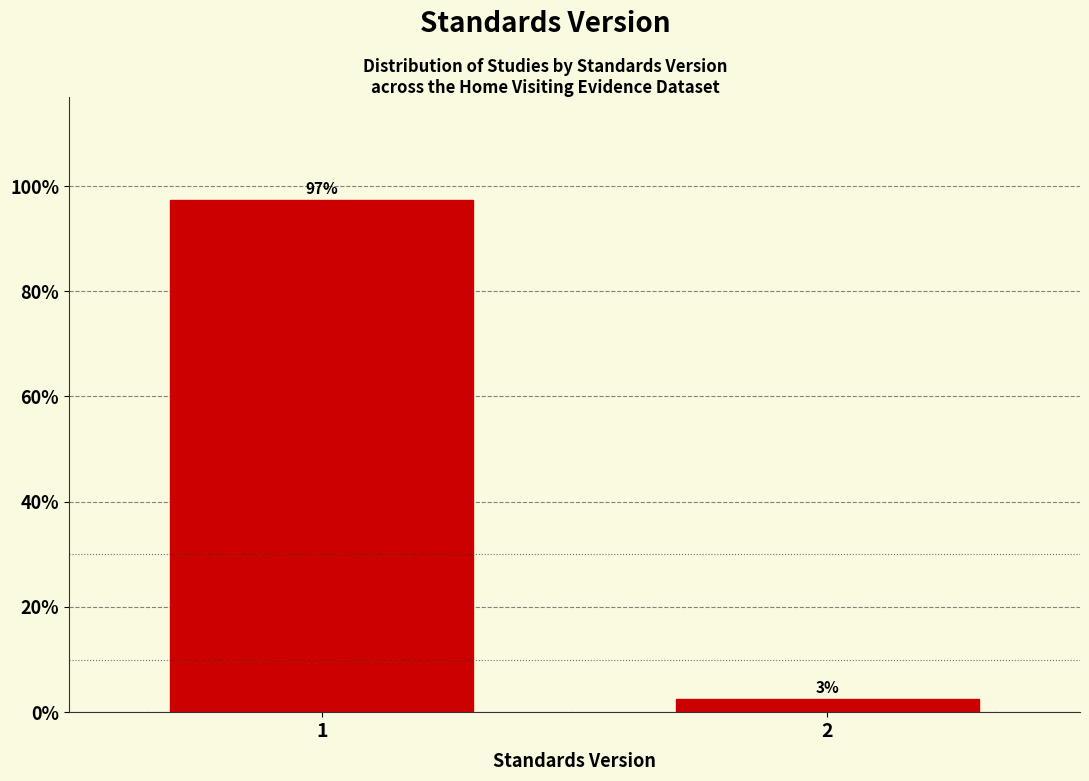

True or false: the data shows 158.9 at 1.

False